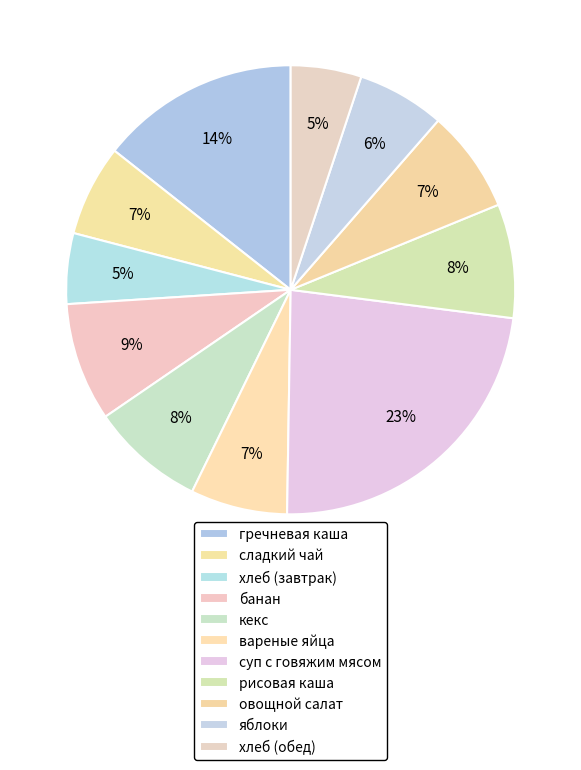

To the nearest percent, what is the difference between the гречневая каша and хлеб (завтрак) slice percentages?

9%